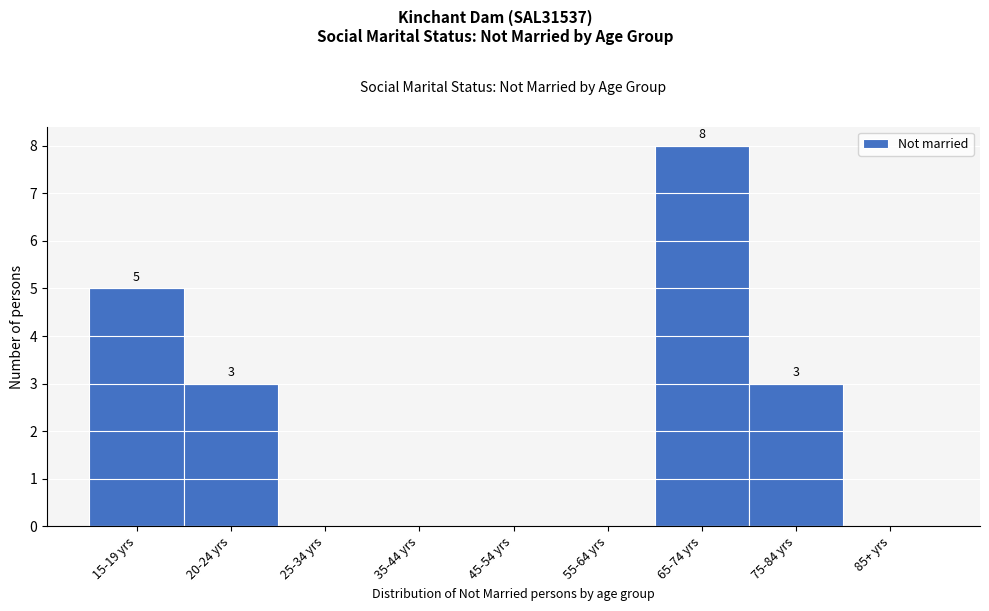

Reading left to right, extract all data points from this chart.

15-19 yrs=5	20-24 yrs=3	25-34 yrs=0	35-44 yrs=0	45-54 yrs=0	55-64 yrs=0	65-74 yrs=8	75-84 yrs=3	85+ yrs=0